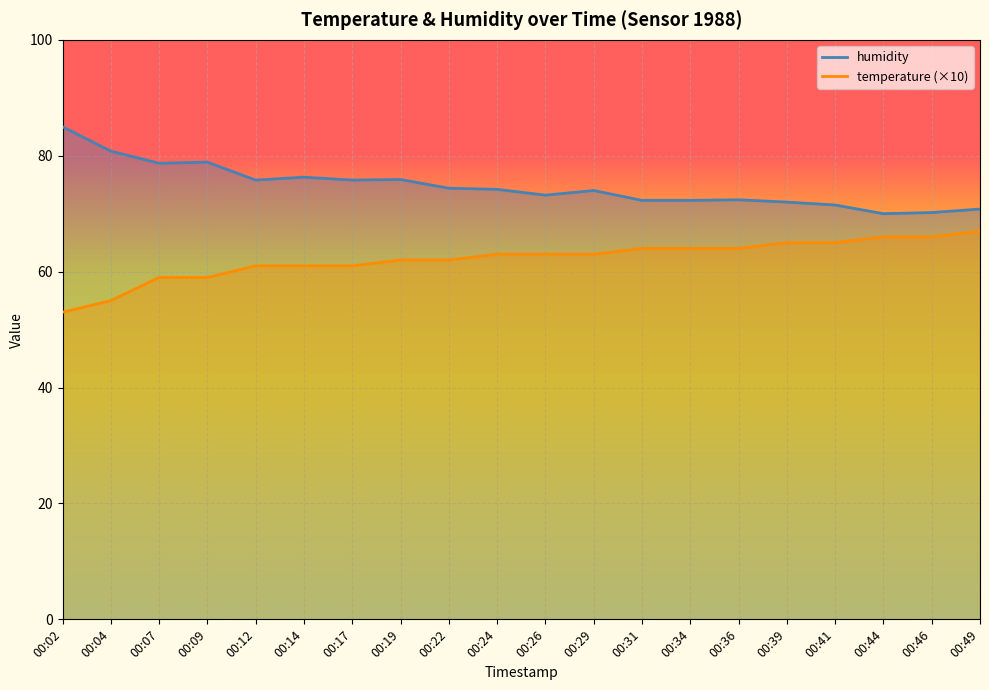

True or false: temperature and humidity intersect in this chart.

False